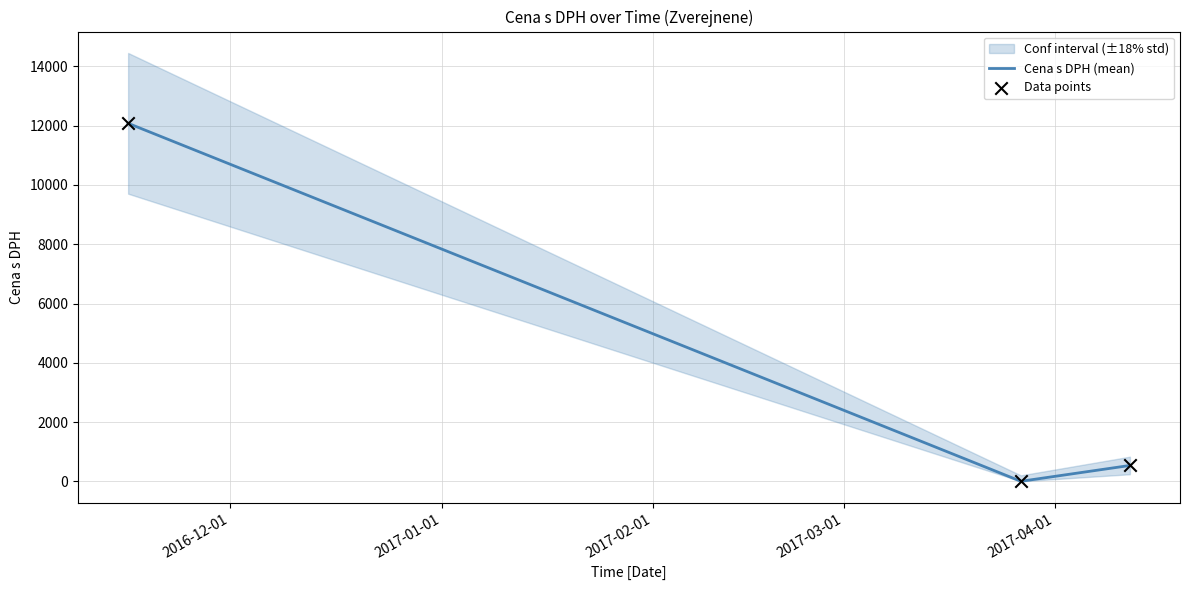

Which series contains the highest Y value?

Cena s DPH (mean)